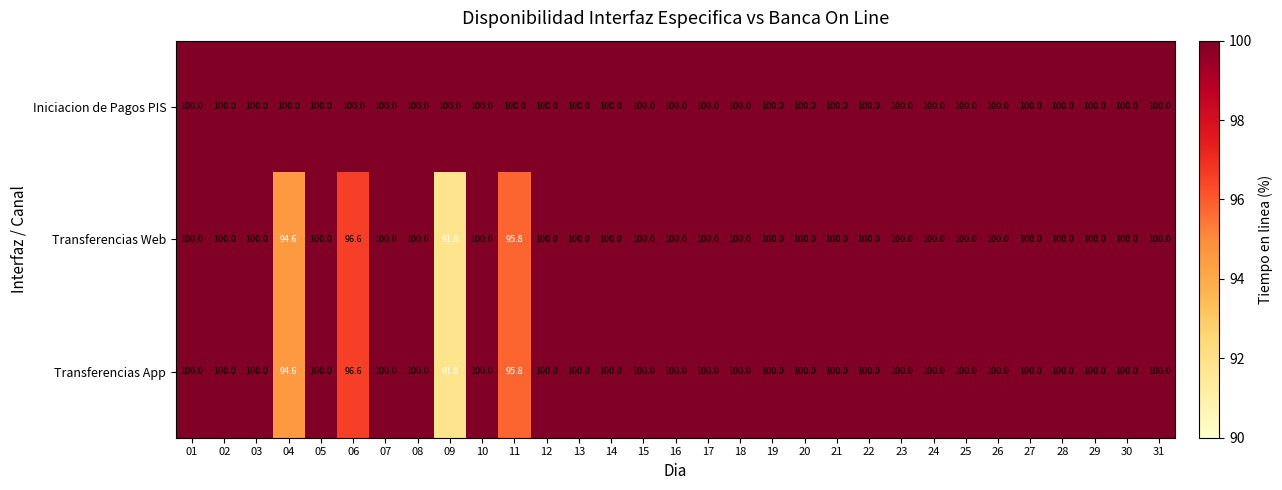

Read the Transferencias App value at 10.

100.0